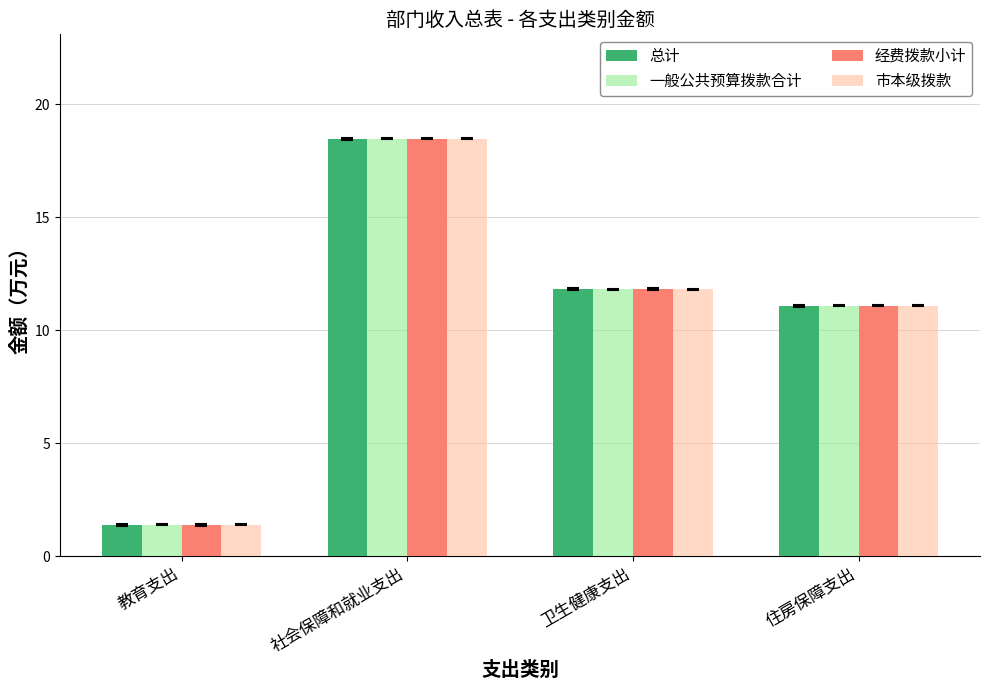

What is the average value of the 总计 series?

10.7